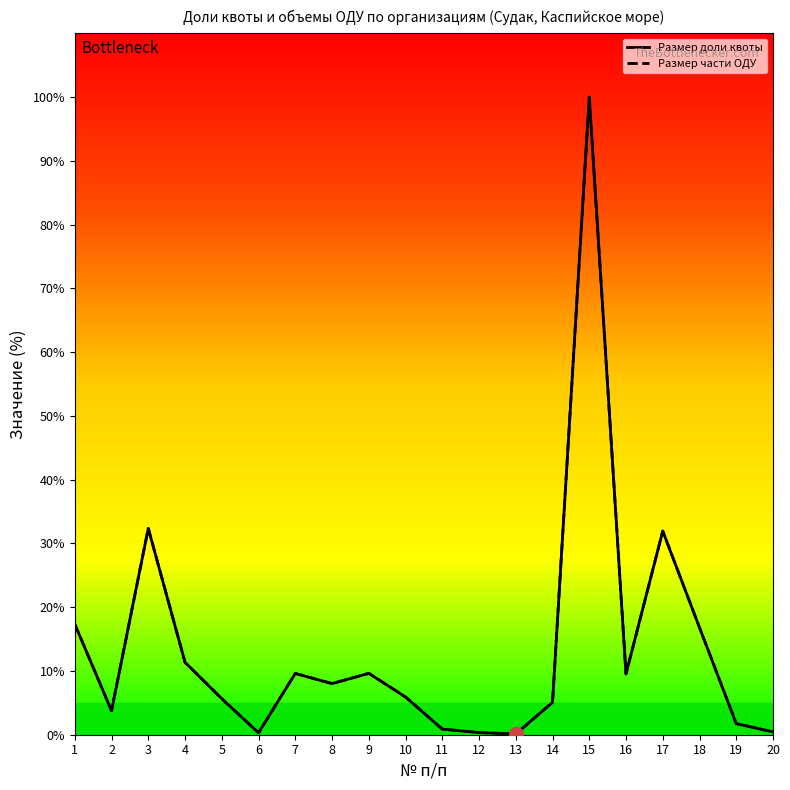

The value of Размер части ОДУ at 16 is 13.4. True or false?

False